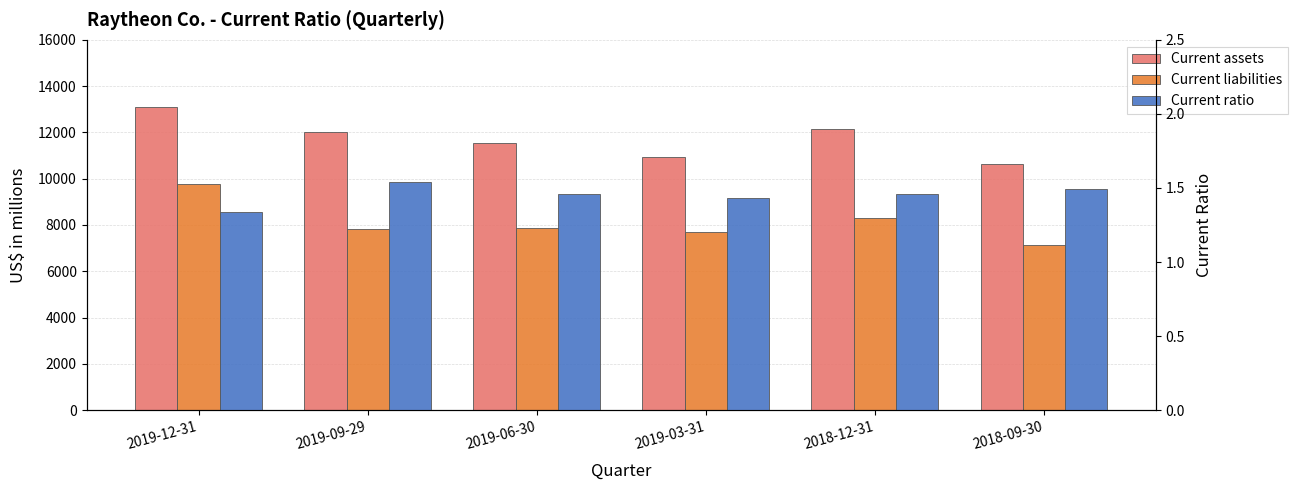

True or false: Current liabilities has a value of 15467.5 at 2019-12-31.

False